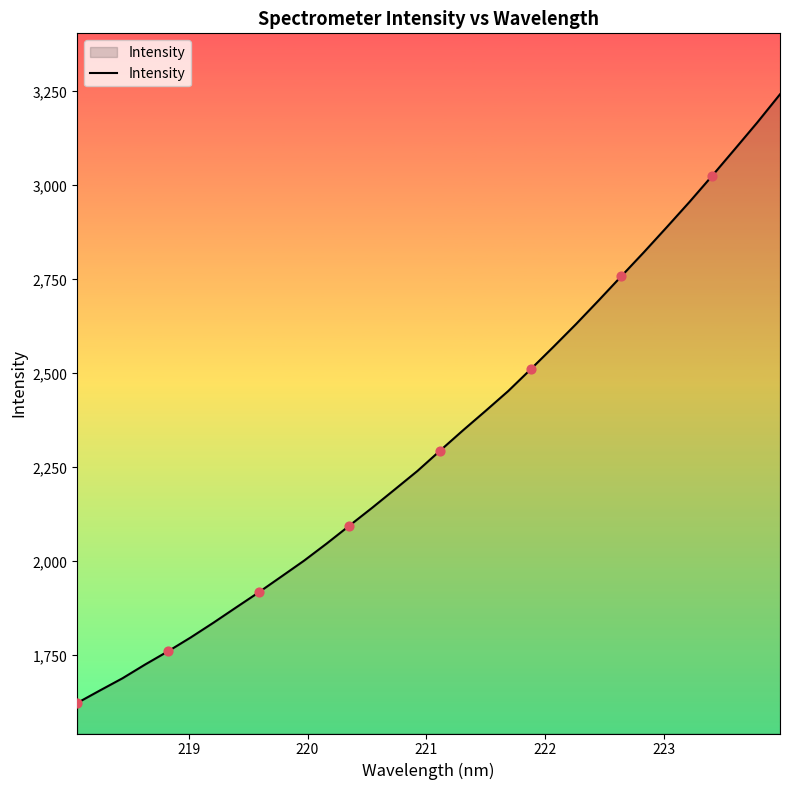

What is the greatest value displayed?

3242.3